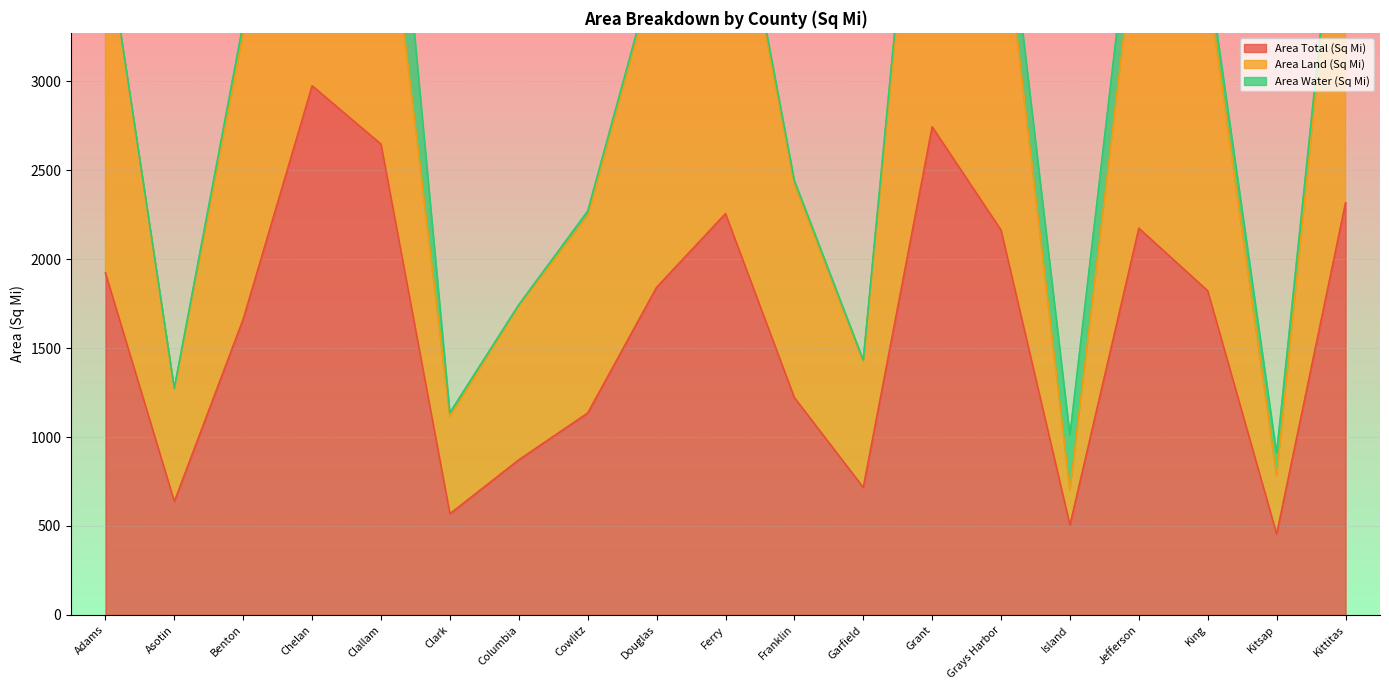

Which category has the highest value across all series?

Chelan